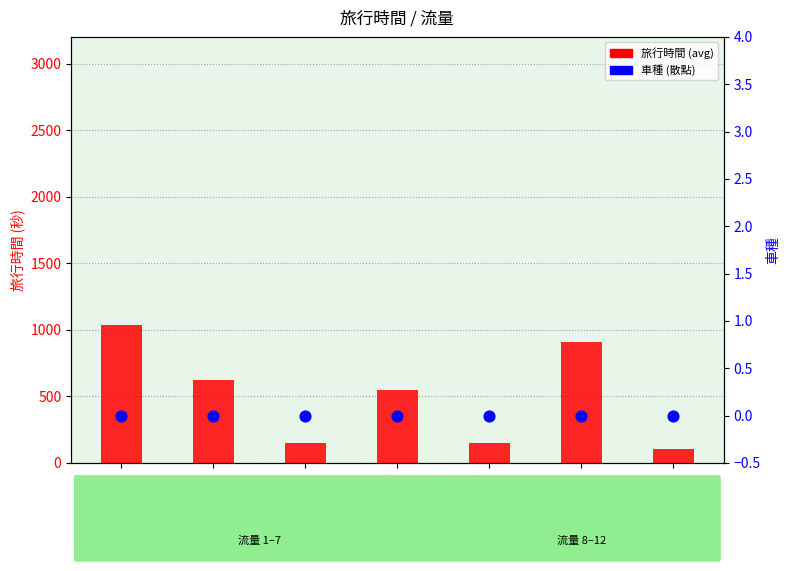

Is the value of 車種 at 流量=12 greater than the value of 旅行時間 (avg) at 流量=8?

No